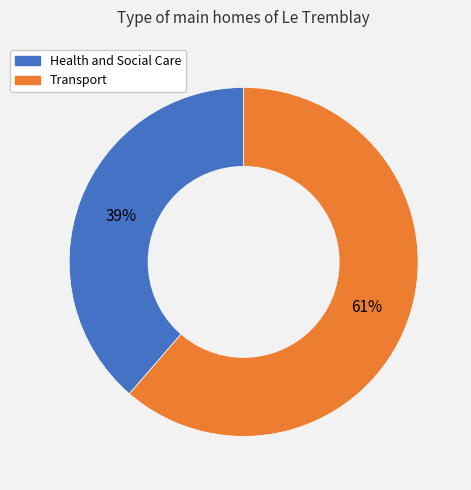

Which has a higher value, Transport or Health and Social Care?

Transport